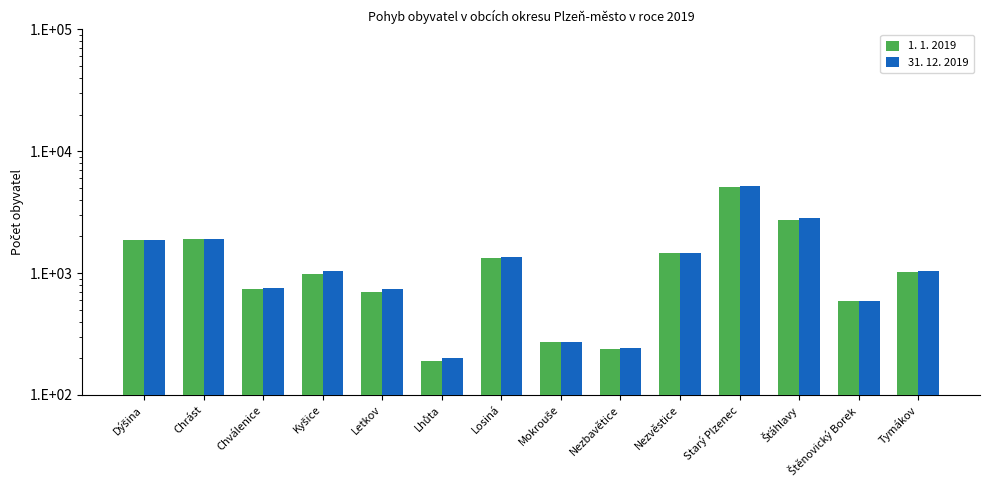

What are all the series names shown in the legend?

Počet obyvatel k 1. 1. 2019, Počet obyvatel k 31. 12. 2019